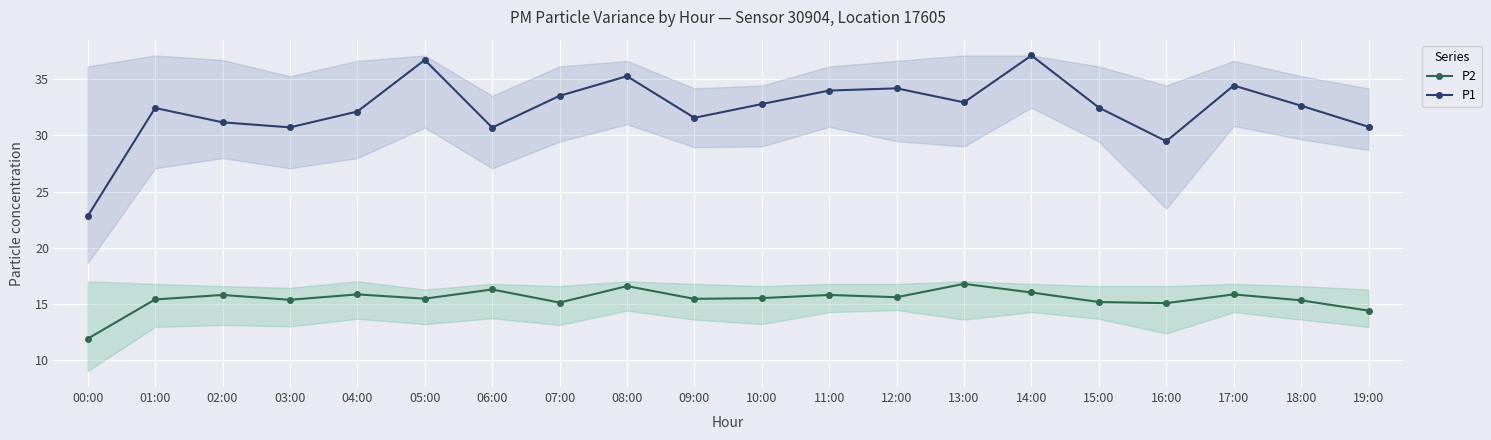

True or false: P1 and P2 intersect in this chart.

False